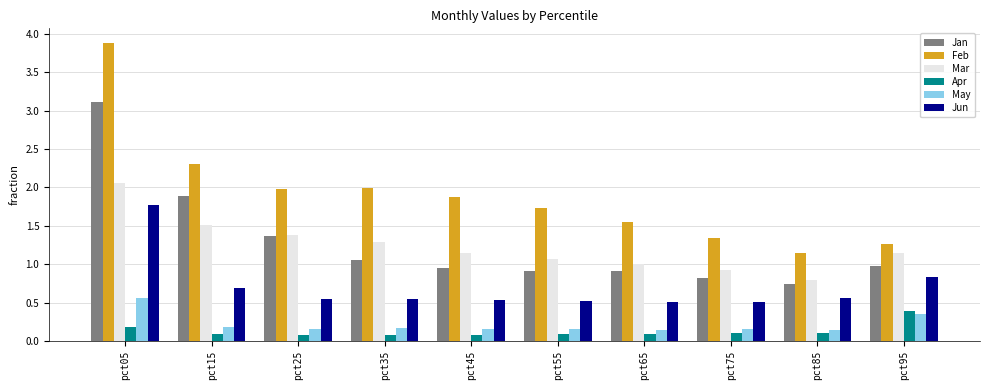

What is the difference between the maximum and minimum values in the Apr series?

0.3